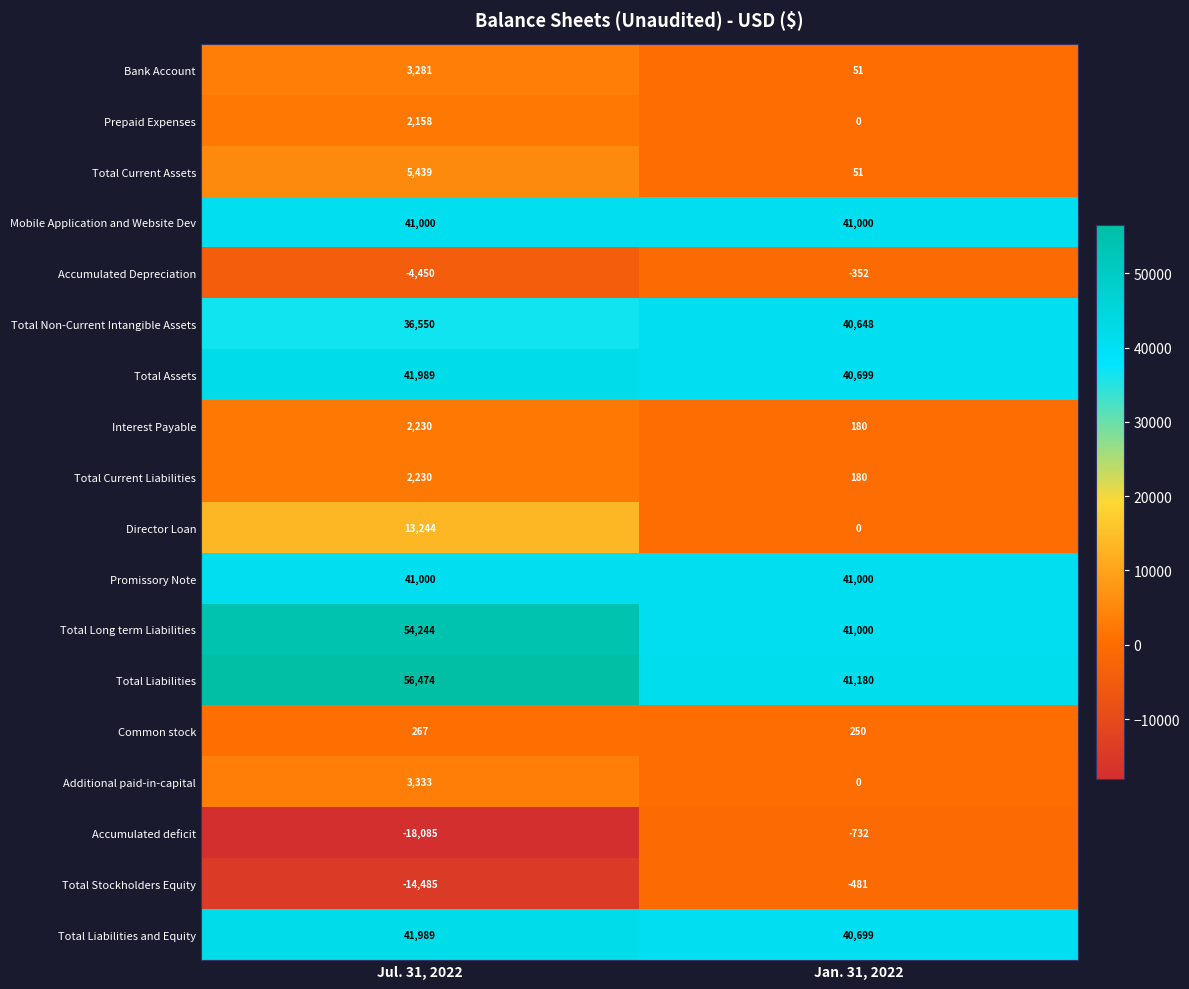

Which category has the lowest value across all series?

Jul. 31, 2022